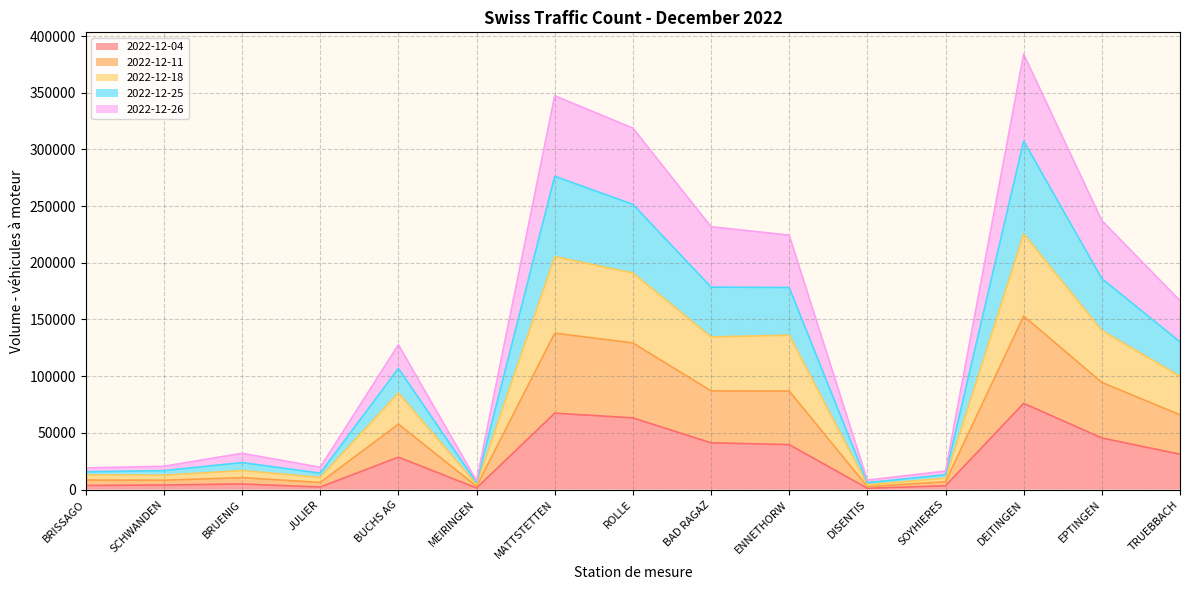

What is the minimum value shown in the chart?

1132